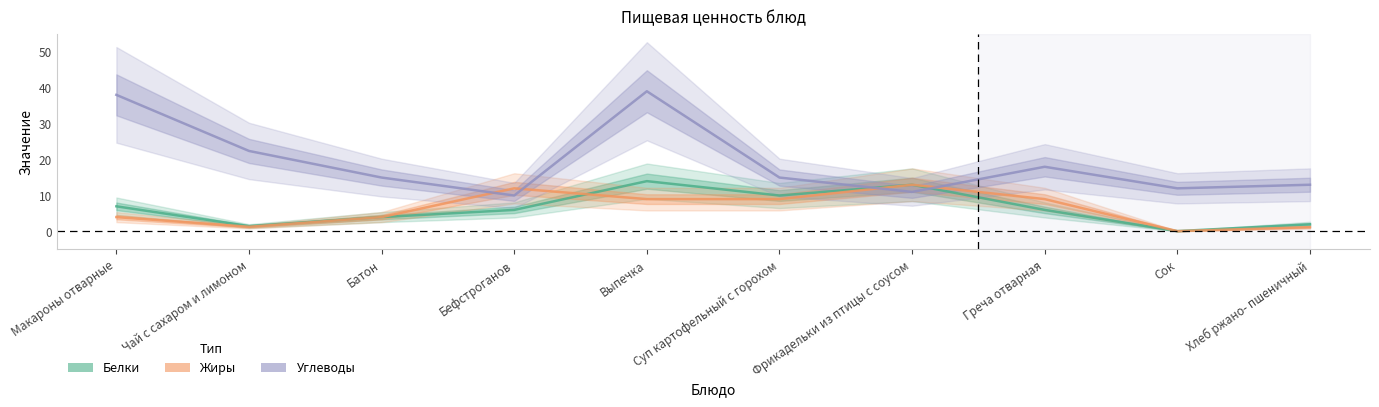

True or false: Жиры and Белки intersect in this chart.

True